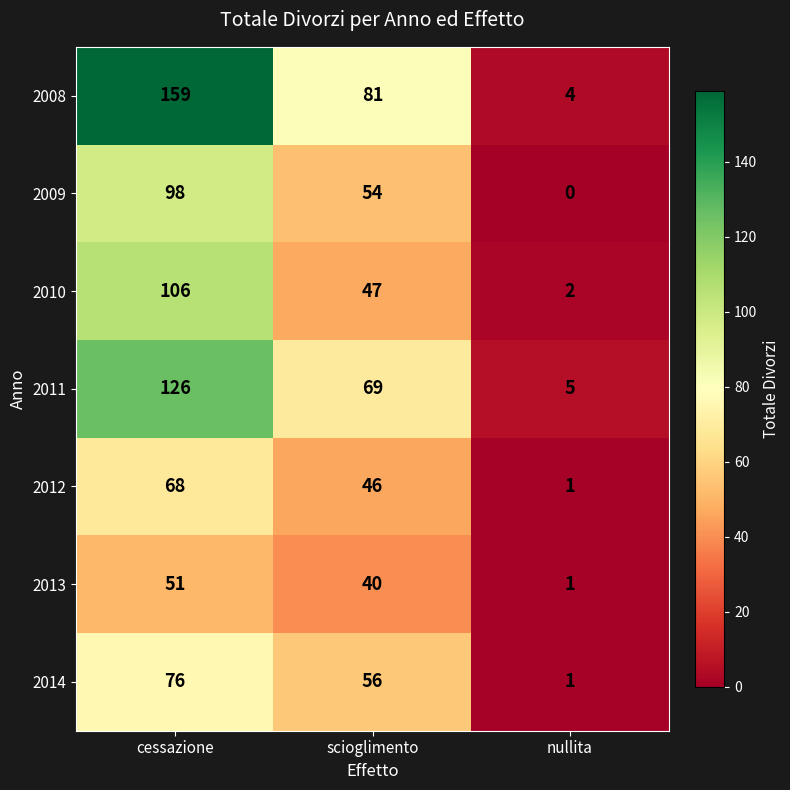

How many distinct data groups are displayed?

7